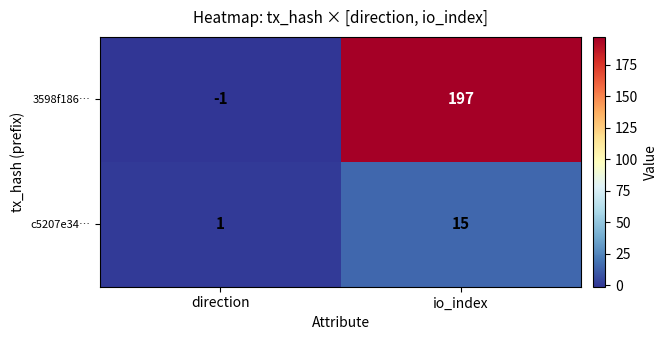

At how many categories does at least one series exceed 47?

1